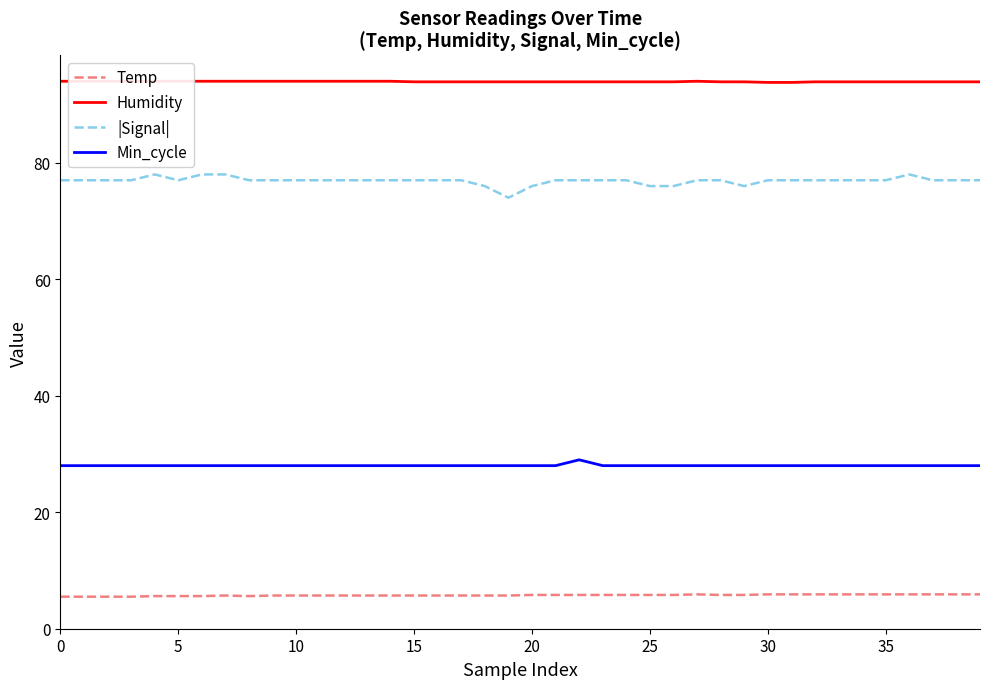

True or false: Temp and |Signal| cross at least once.

False